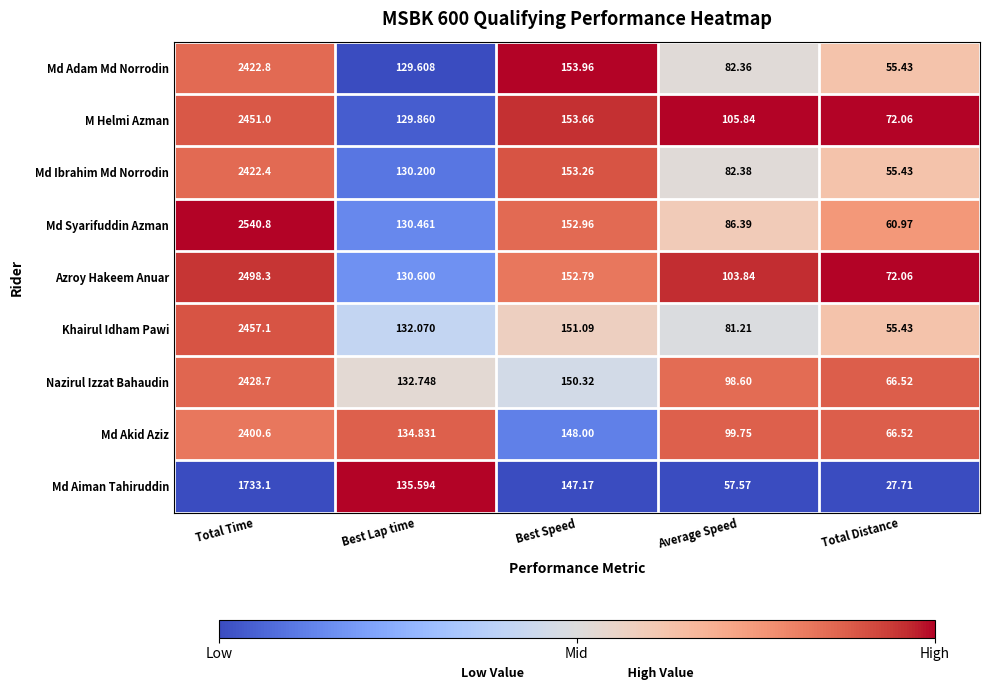

What is the spread (max minus min) of values at Best Speed?

6.8